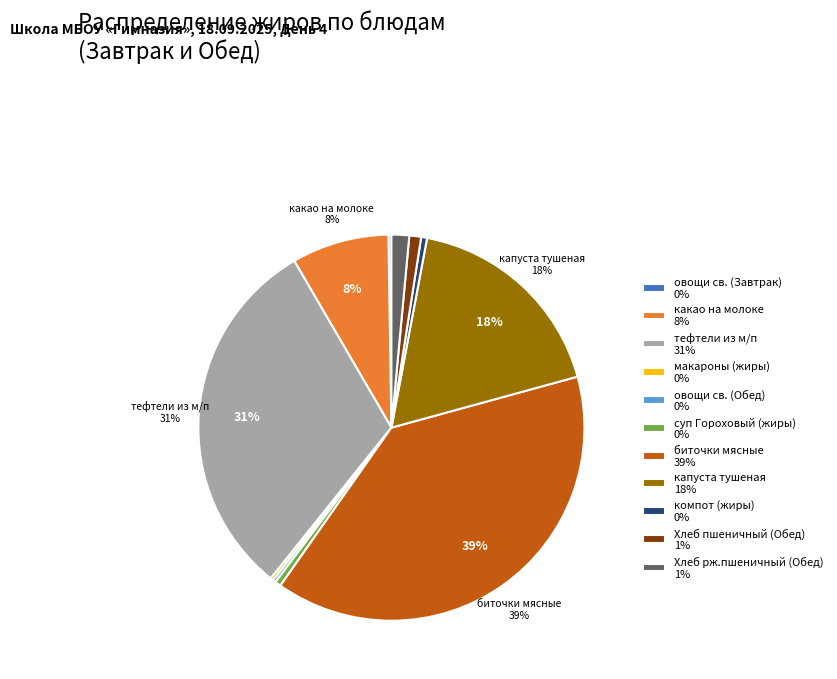

Which category has the biggest portion of the pie?

биточки мясные